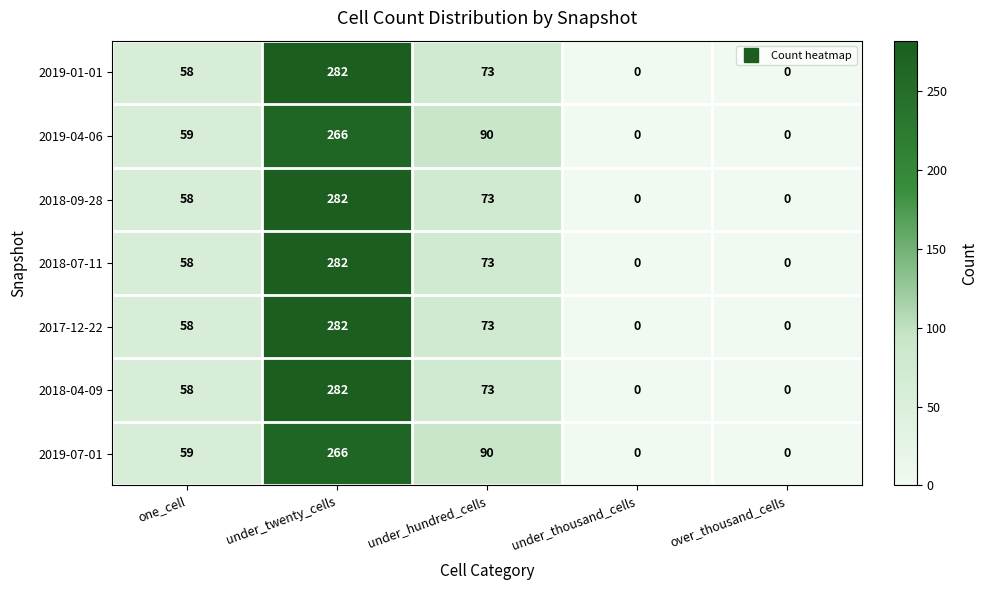

The 2018-09-28 series shows -141 at over_thousand_cells. True or false?

False